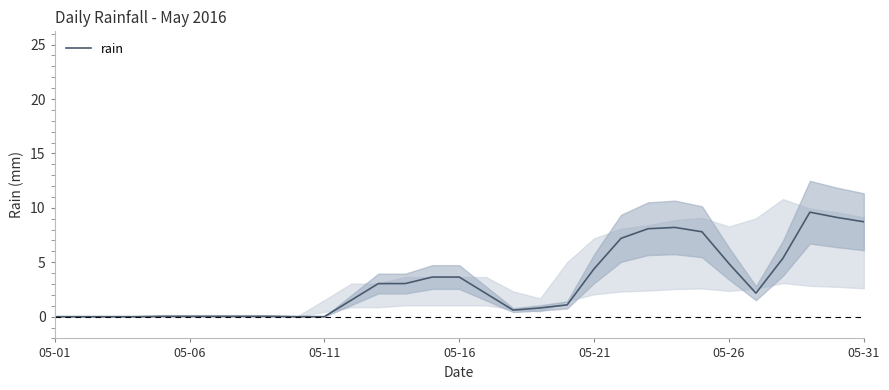

What is the sum of all values?

95.2